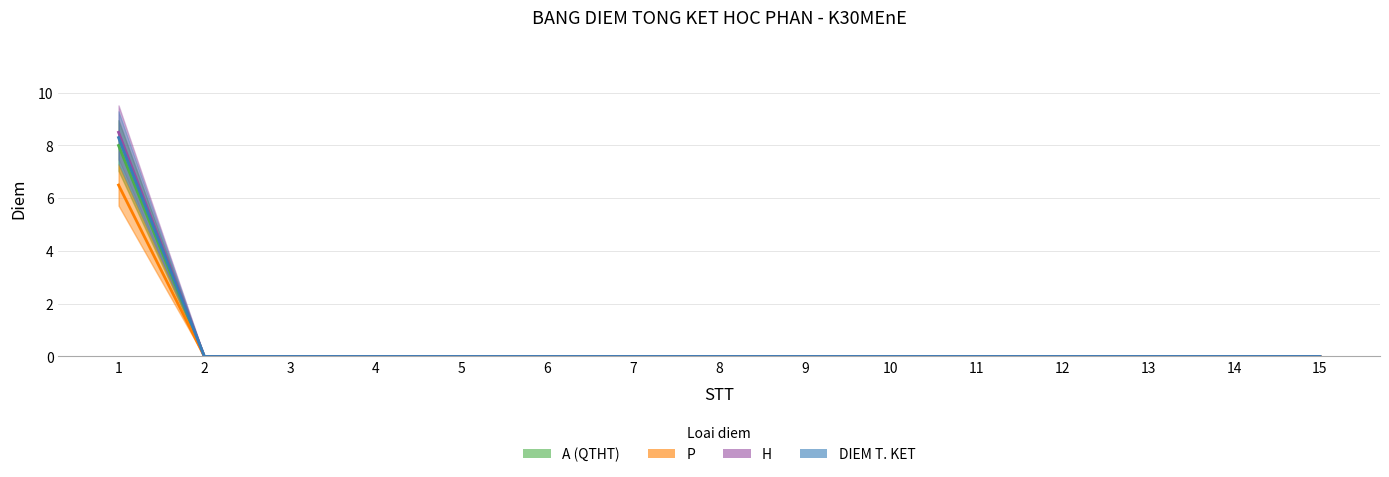

Is it true that A (QTHT) equals -3.6 at 5?

False